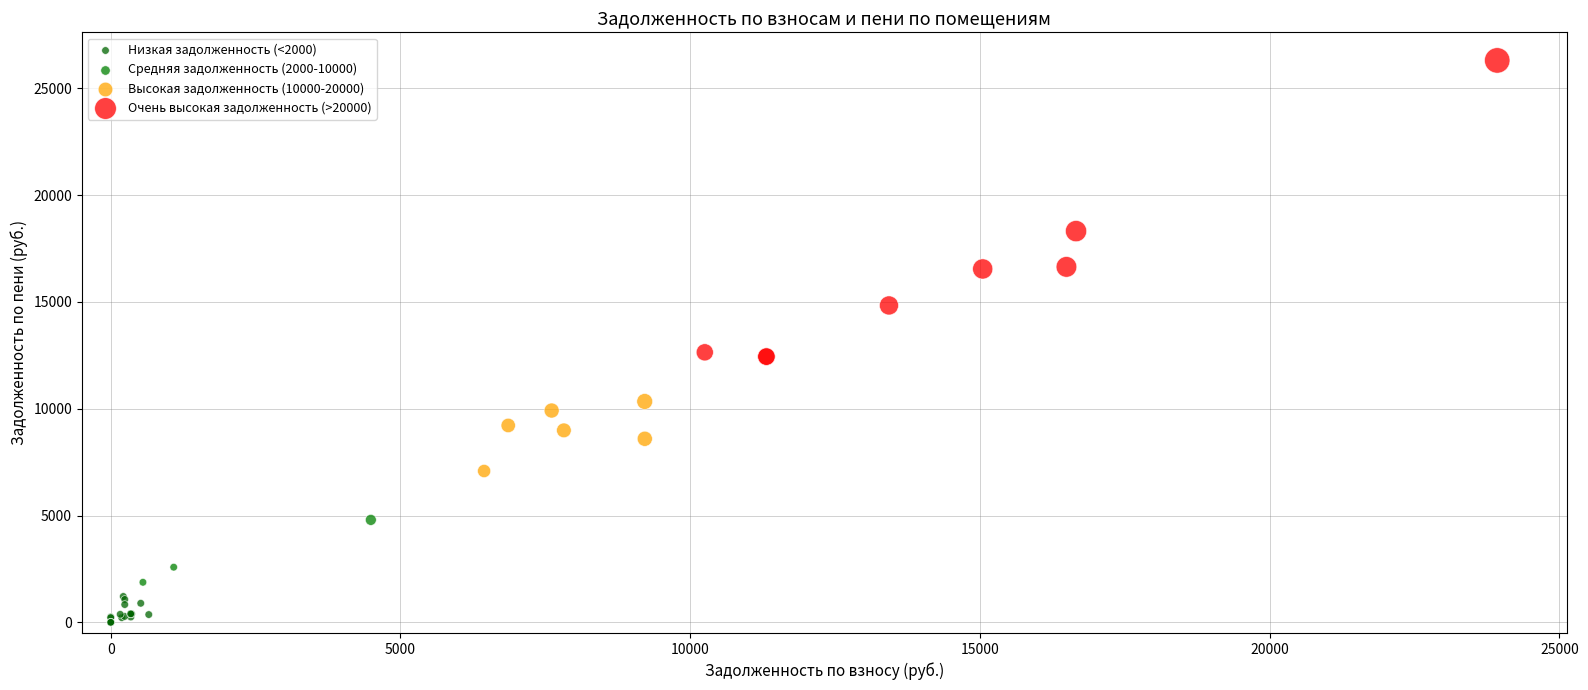

Which series has the widest spread of Y values?

Очень высокая задолженность (>20000)